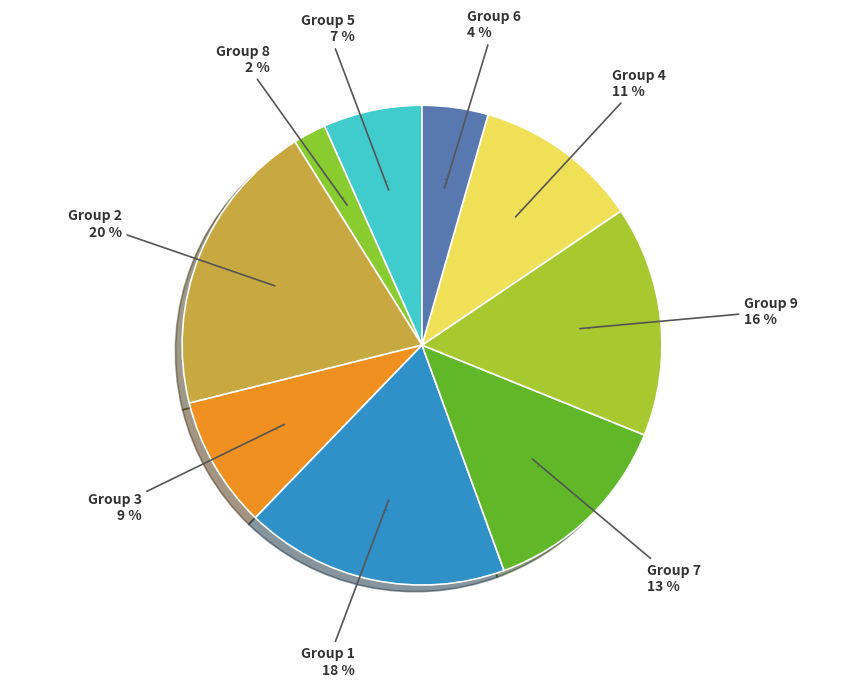

How many slices are in this pie chart?

9